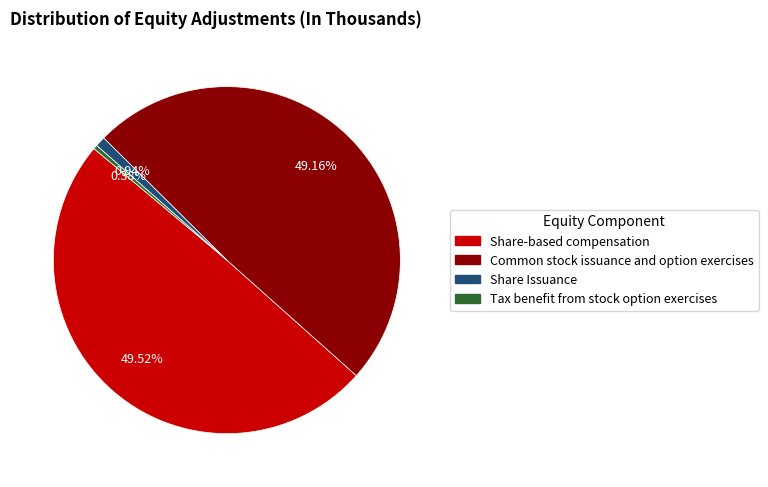

Is there any slice that represents more than half of the pie?

No